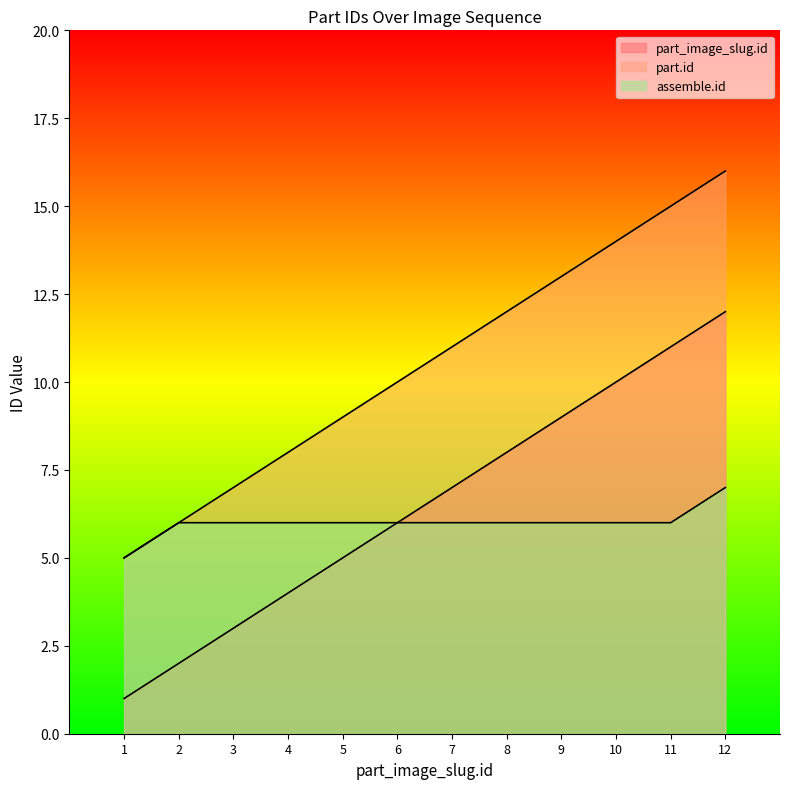

Between 6 and 11, which series saw the biggest shift?

part_image_slug.id